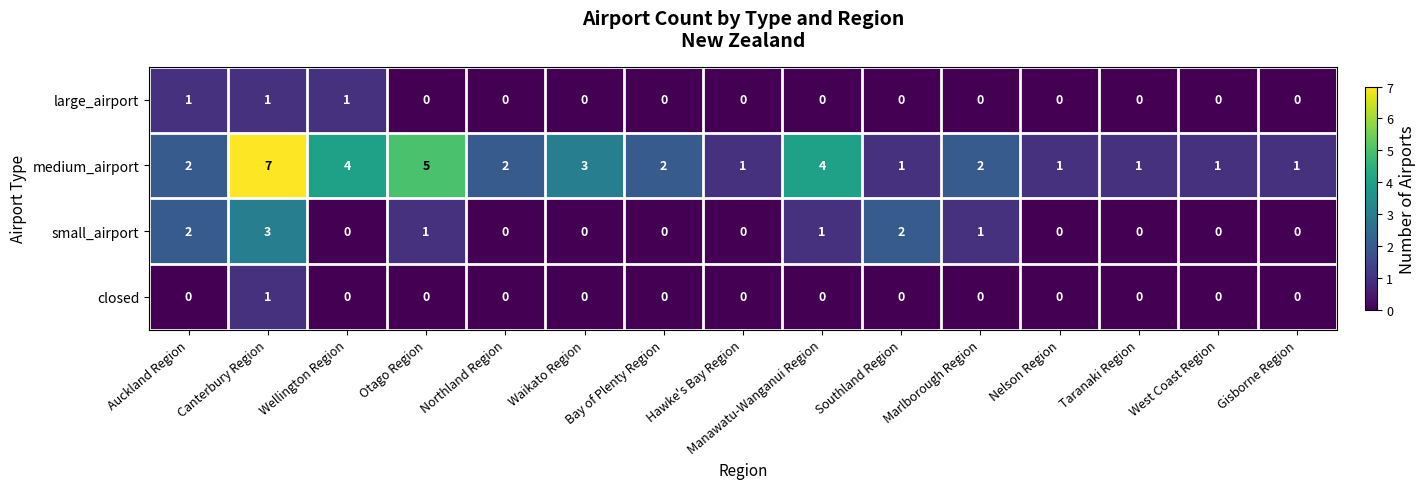

Between Hawke's Bay Region and Manawatu-Wanganui Region, which series saw the biggest shift?

medium_airport